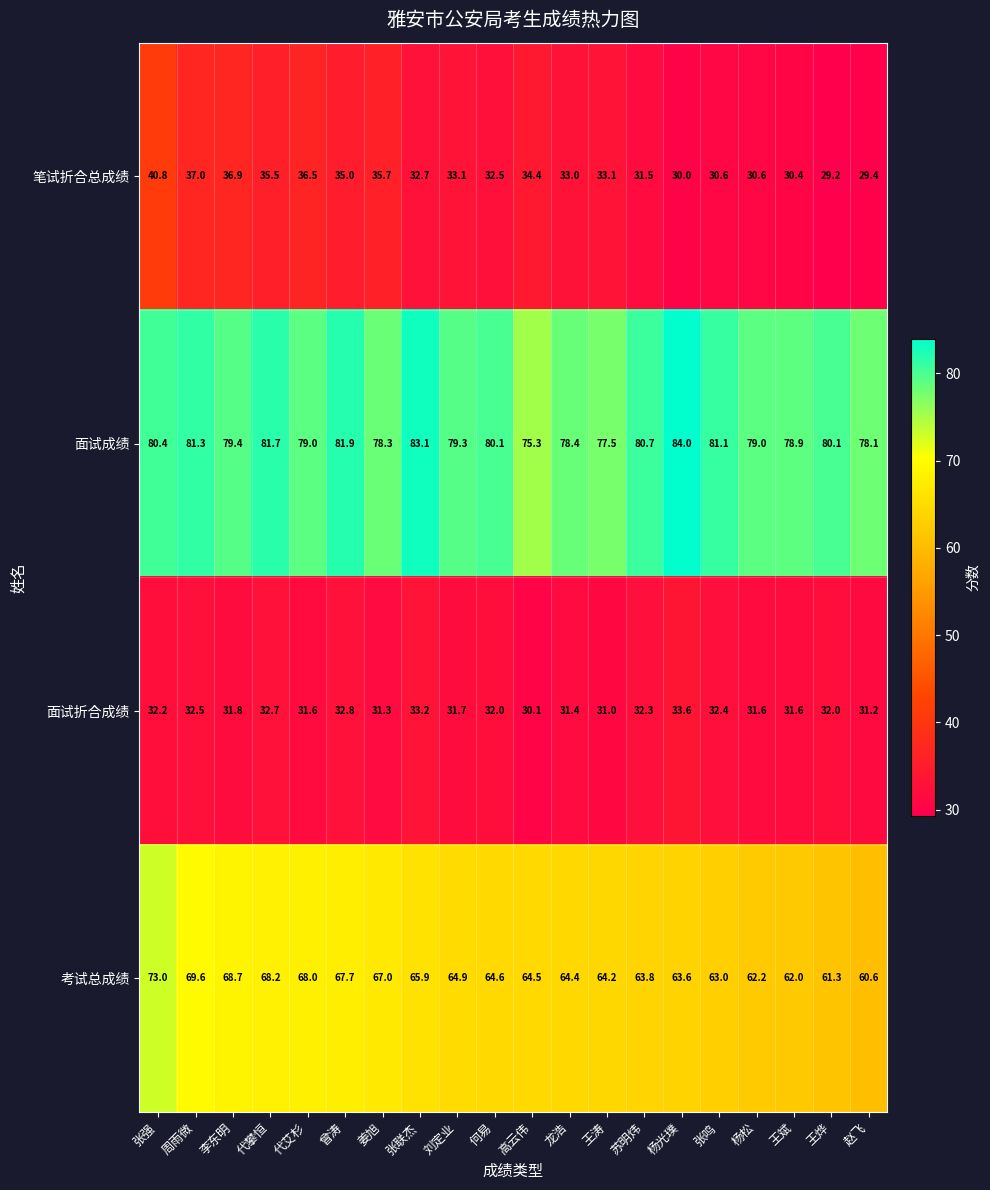

What is the sum of all 笔试折合总成绩 values?

667.9